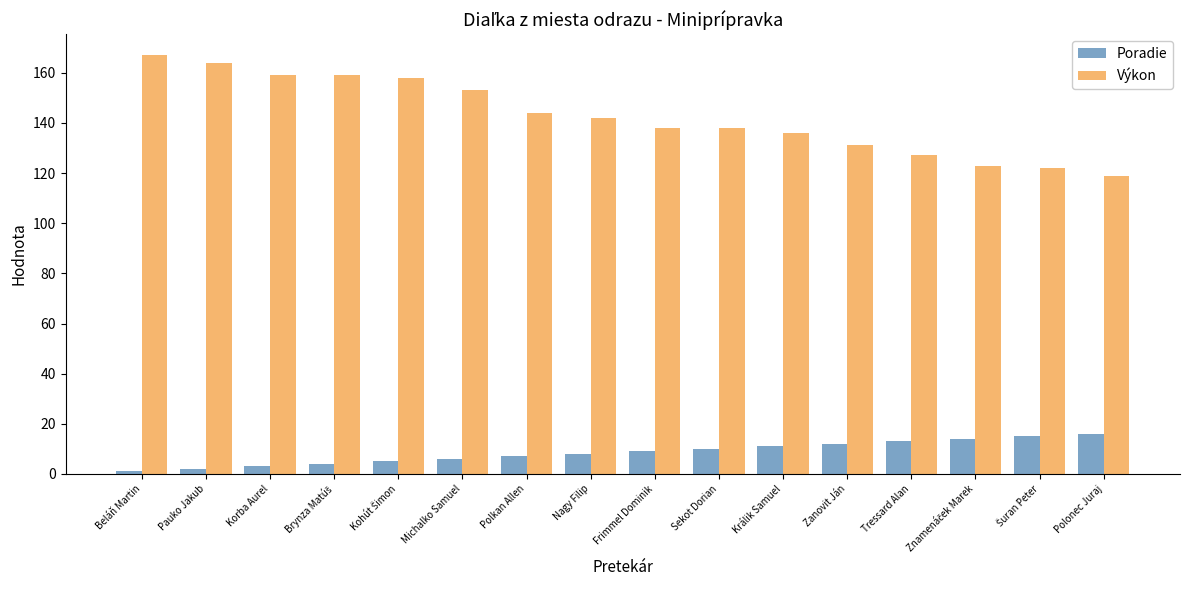

What value does the Výkon series have at Králik Samuel?

136